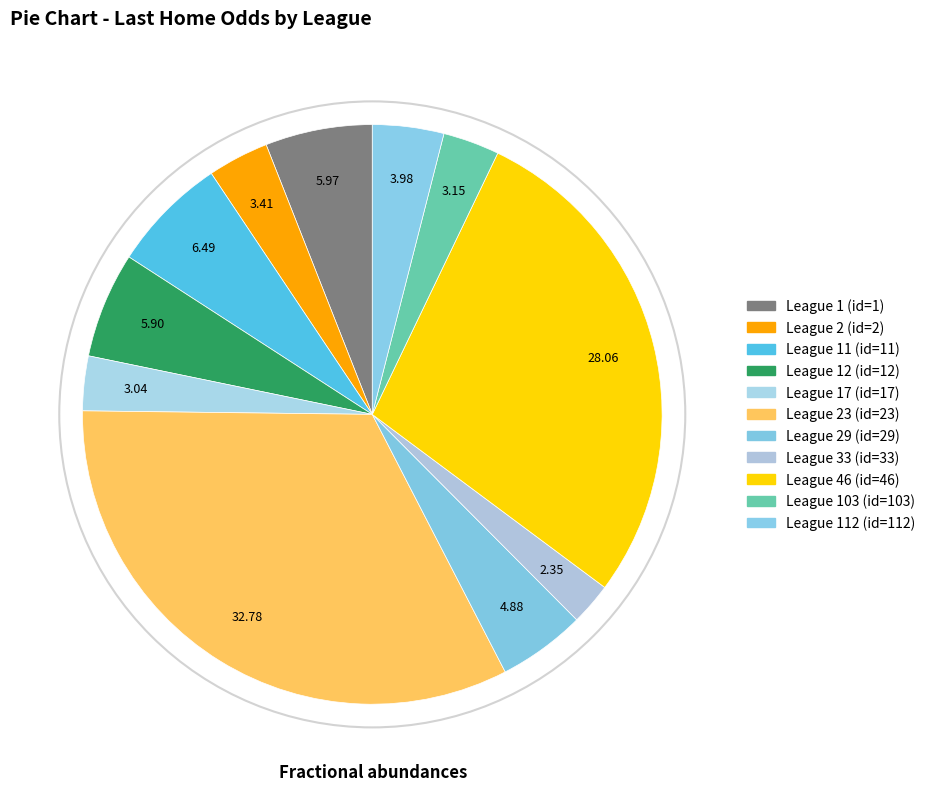

Which slice is the smallest?

League 33 (id=33)